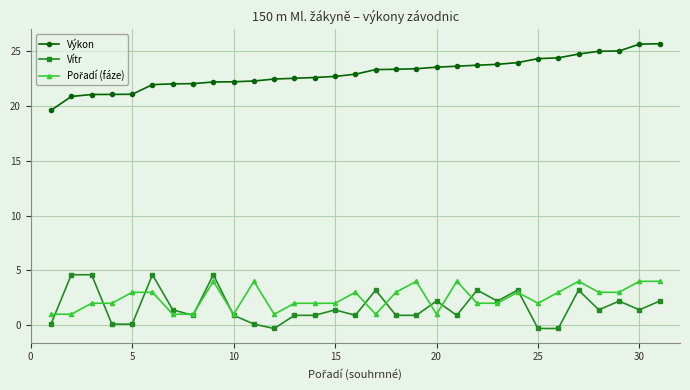

True or false: Vítr and Výkon cross at least once.

False